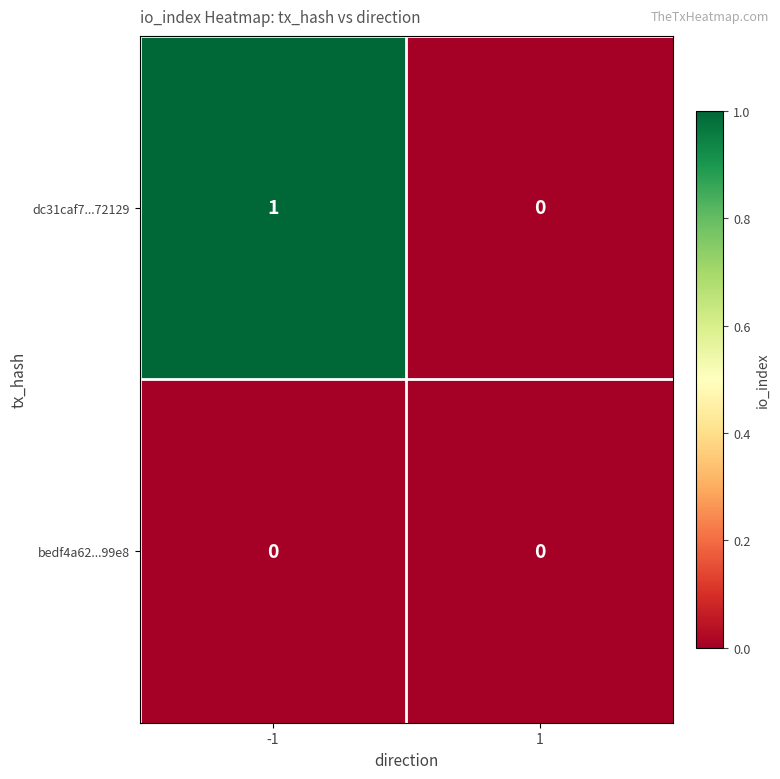

At which category is the sum across all series the highest?

-1